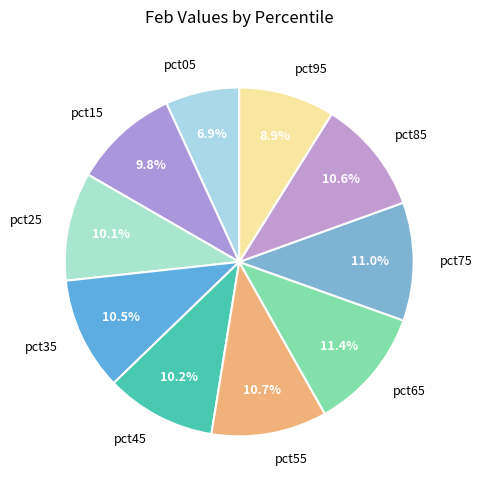

To the nearest percent, what is the difference between the pct35 and pct15 slice percentages?

1%